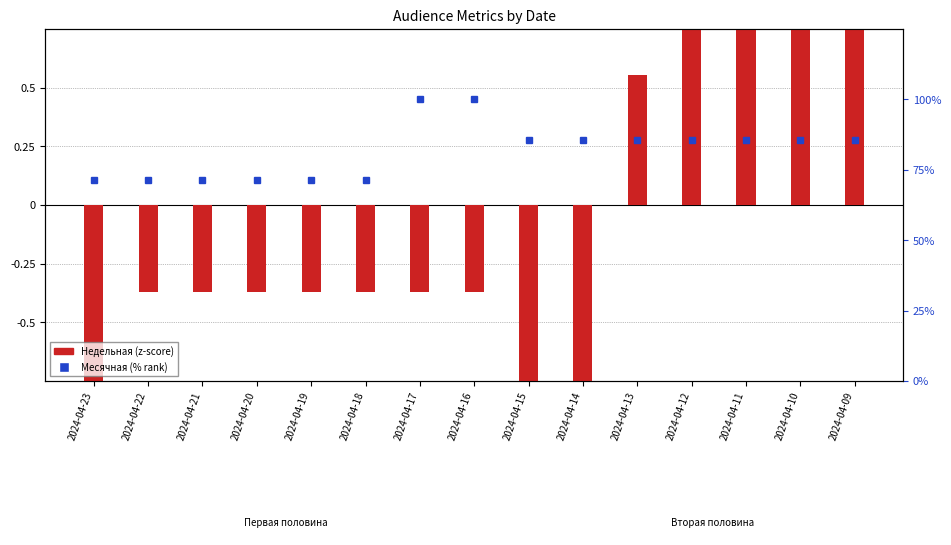

At 2024-04-15, list the series in order from largest to smallest.

Месячная (% rank), Недельная (z-score)